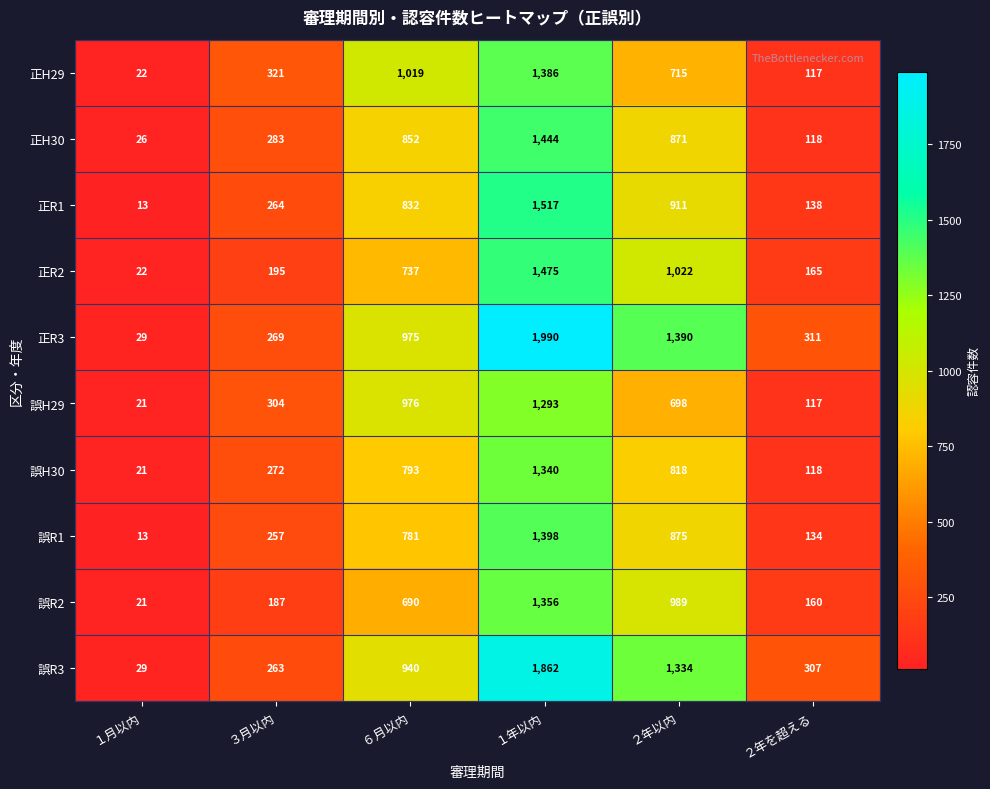

What is the sum of all 誤R2 values?

3403